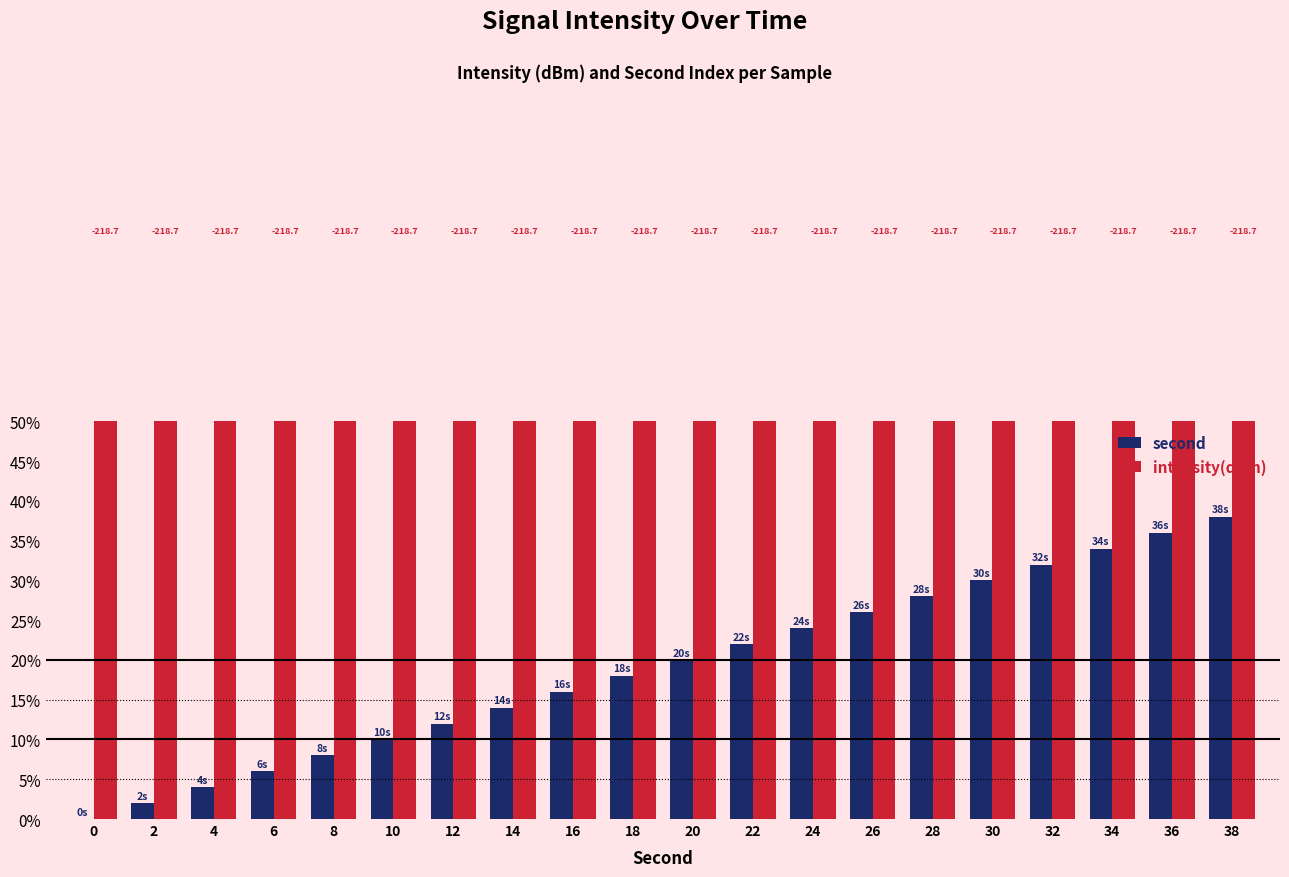

Which category has the highest value in the second series?

38